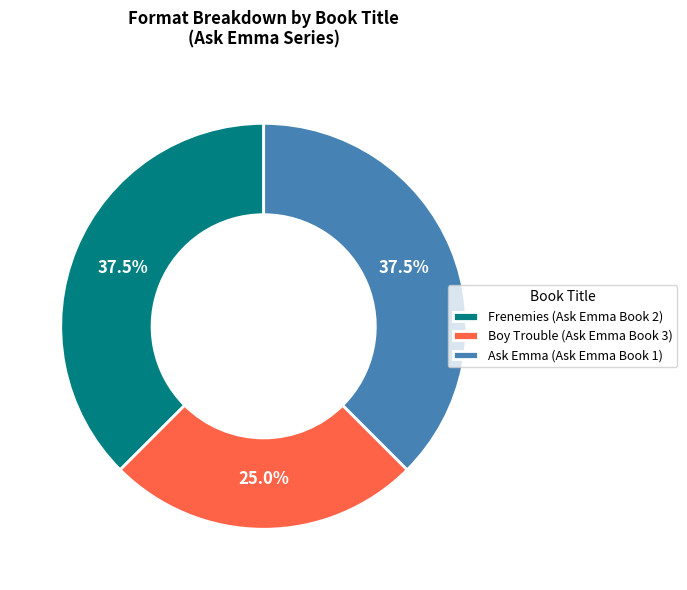

Combined, do Ask Emma (Ask Emma Book 1) and Boy Trouble (Ask Emma Book 3) account for over 50%?

Yes